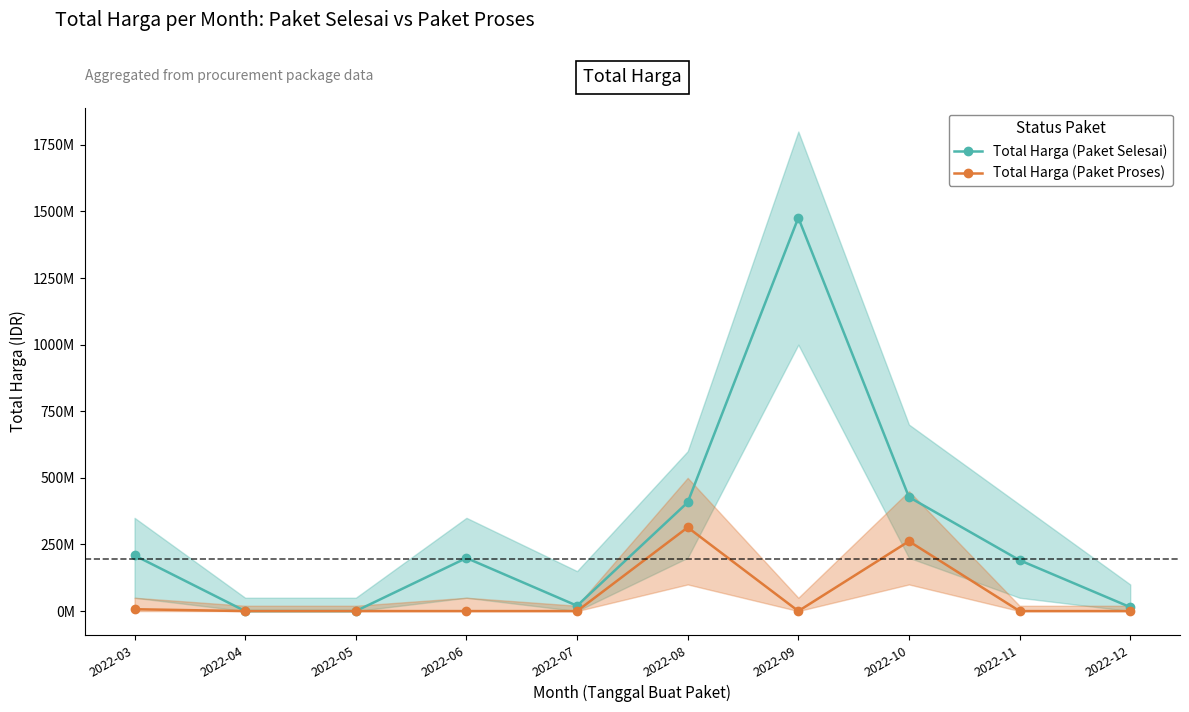

In Total Harga (Paket Selesai), how many points are lower than both neighbors (excluding endpoints)?

1